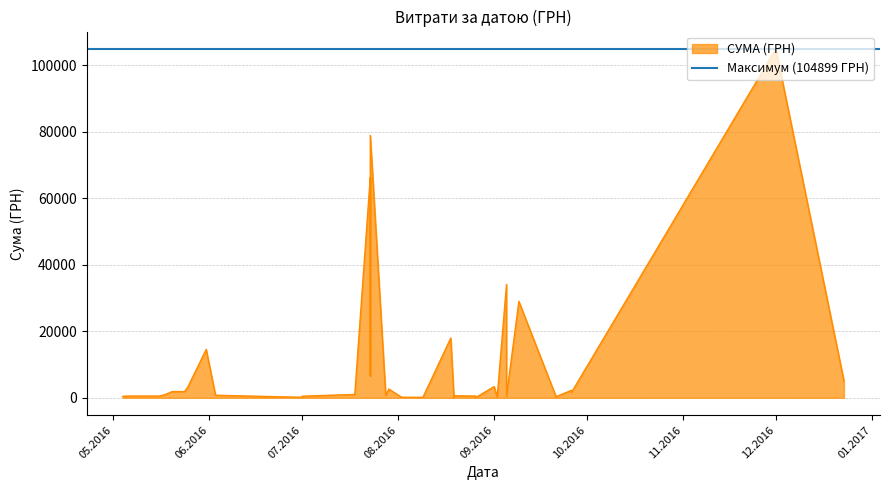

At which category does the chart reach its peak across all series?

01.12.2016